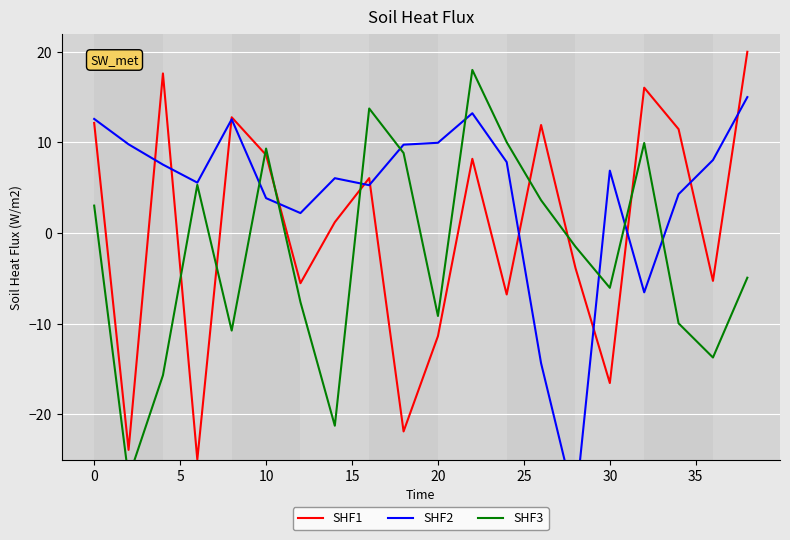

What is the difference between the second highest and second lowest values in the SHF1 series?

41.5